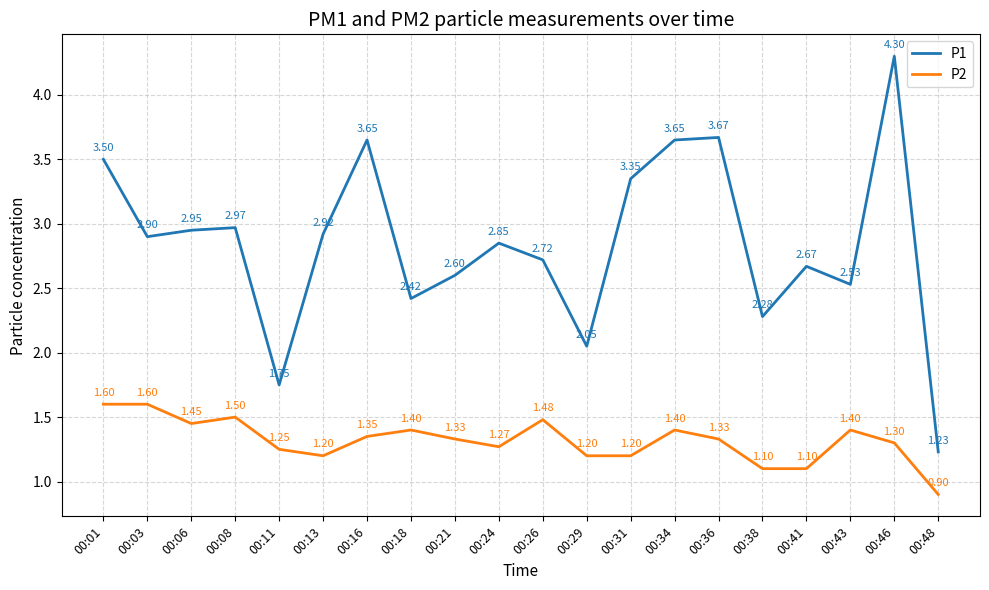

At which label is P1 closest to 2?

00:29